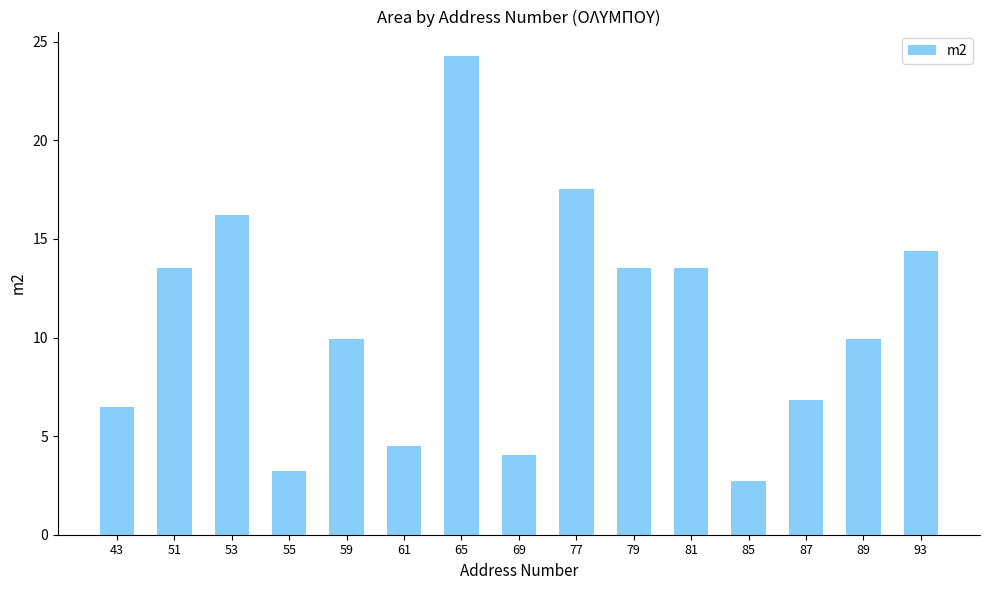

The chart shows a value of 23.1 at 77. True or false?

False